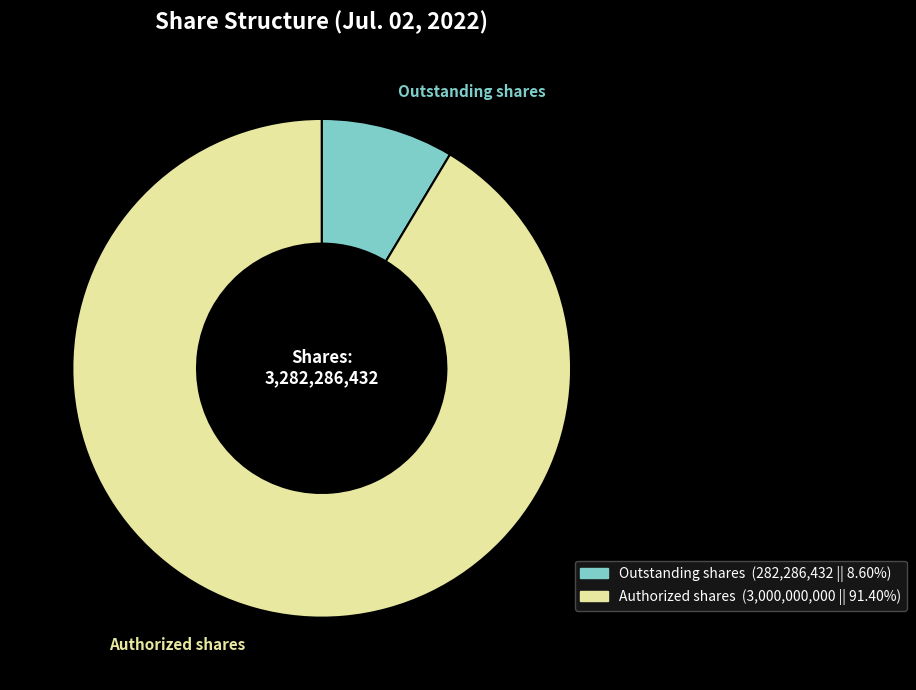

Does Outstanding shares represent more than half of the total?

No